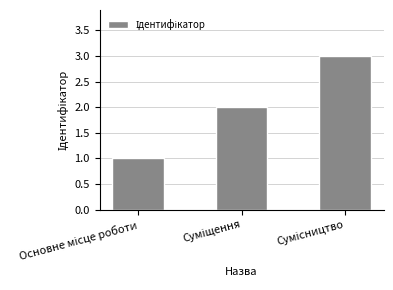

What is the sum of all values?

6